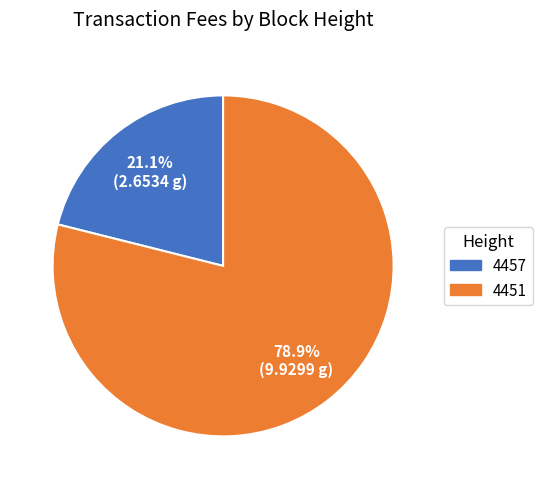

Which slice is the smallest?

4457